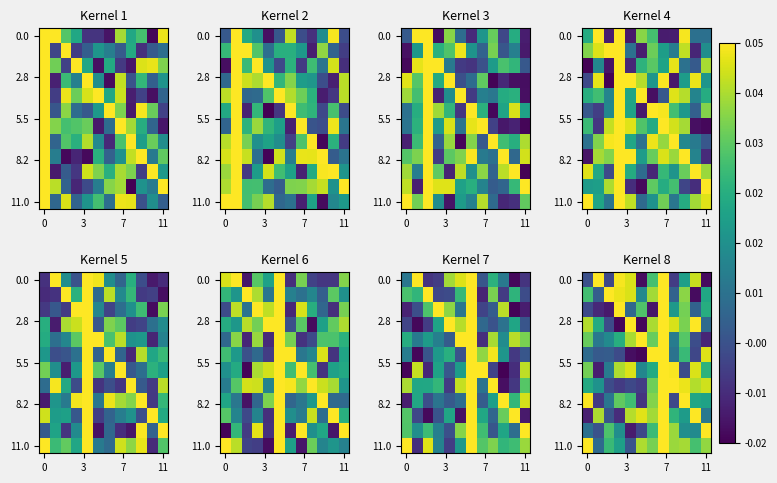

What is the total value across all series at 8?

0.3